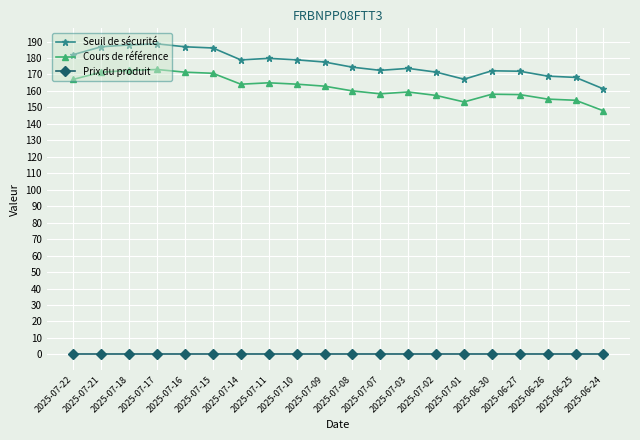

In Cours de référence, how many points are lower than both neighbors (excluding endpoints)?

3